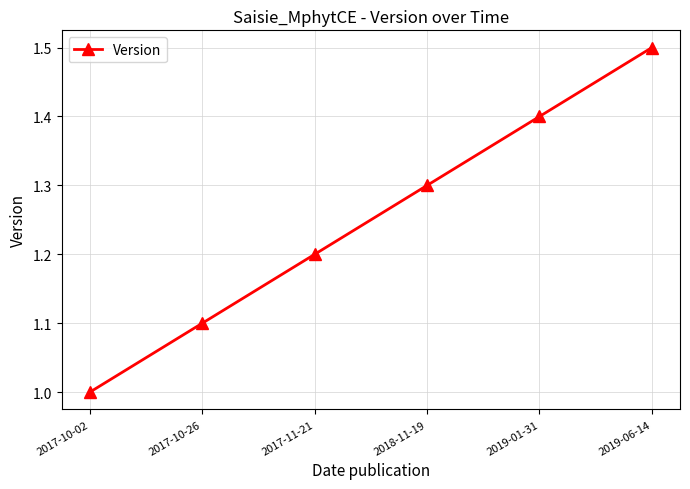

At which label is the value closest to 1?

2017-10-02